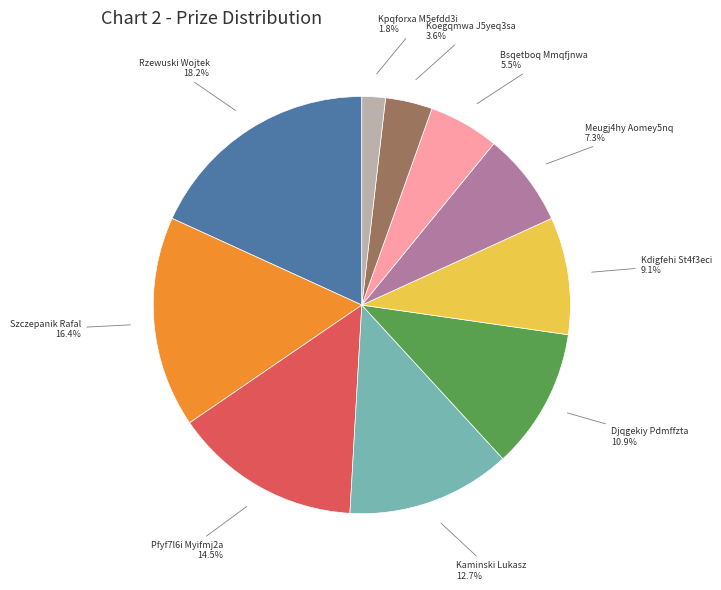

To the nearest percent, what percentage of the pie is Kpqforxa M5efdd3i?

2%